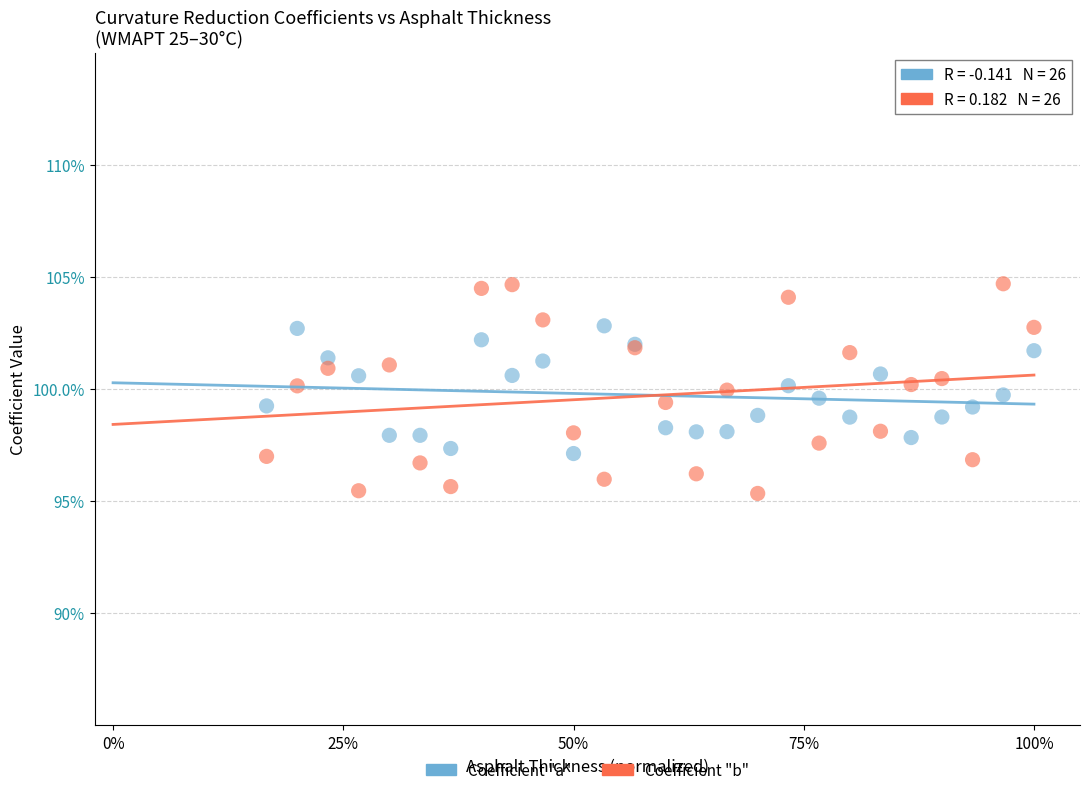

What are all the series names shown in the legend?

Coefficient "a", Coefficient "b"